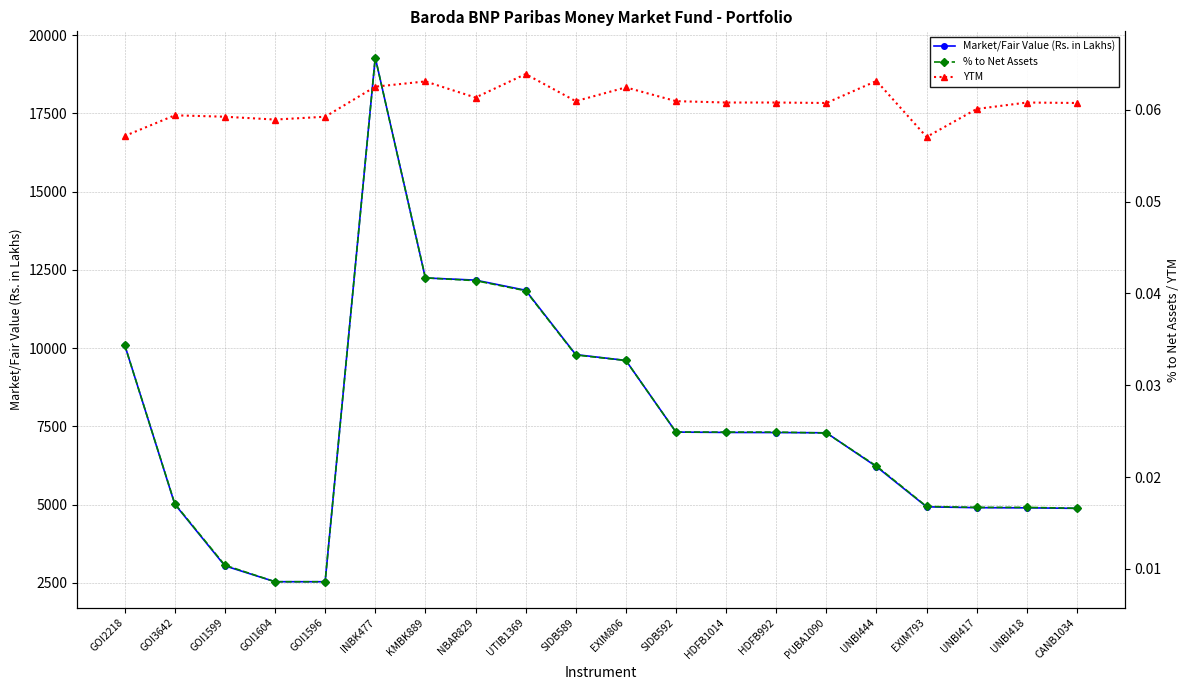

How many YTM values are between 0 and 1?

20